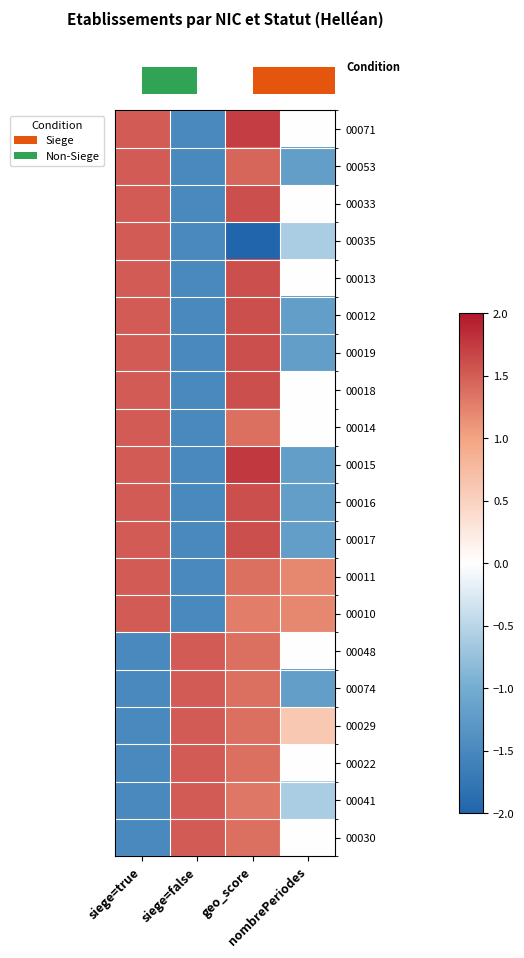

At which category does the chart reach its minimum across all series?

geo_score